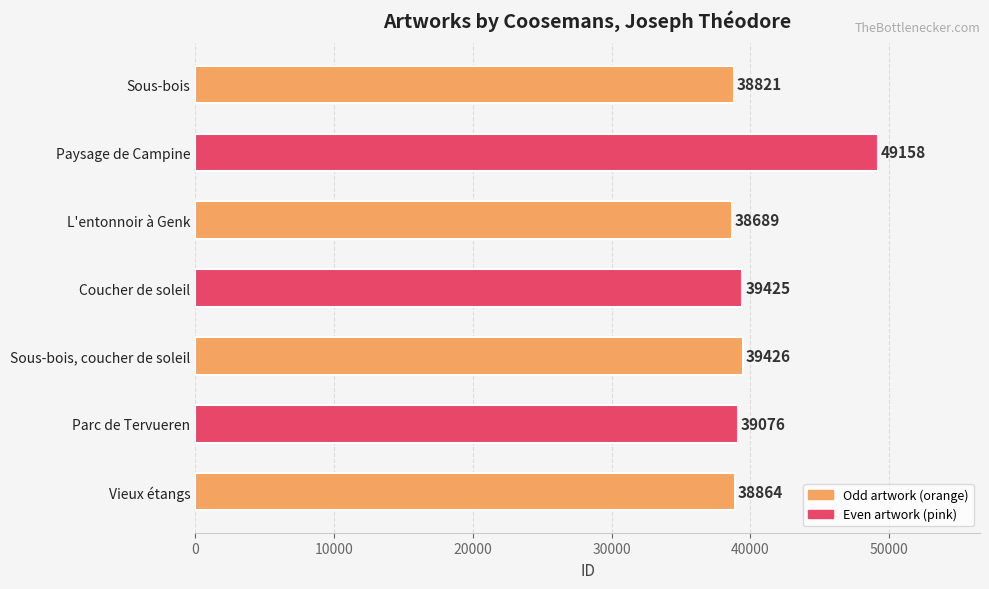

Between Parc de Tervueren and Sous-bois, which is larger?

Parc de Tervueren